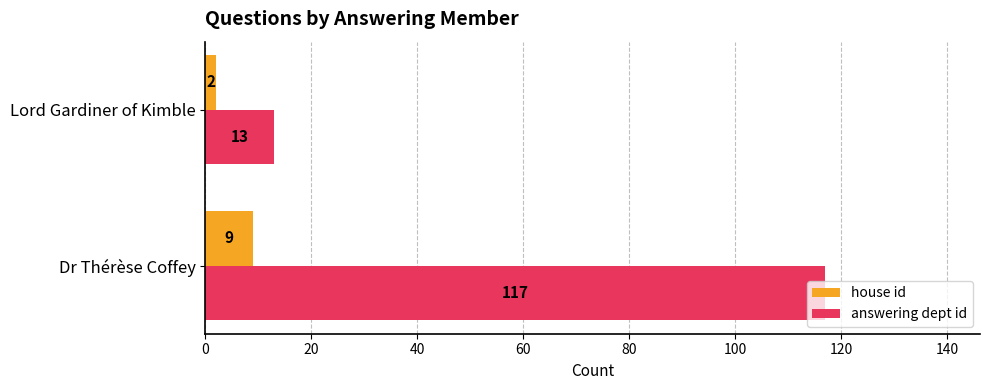

Count the house id values in the range 2 to 9.

2